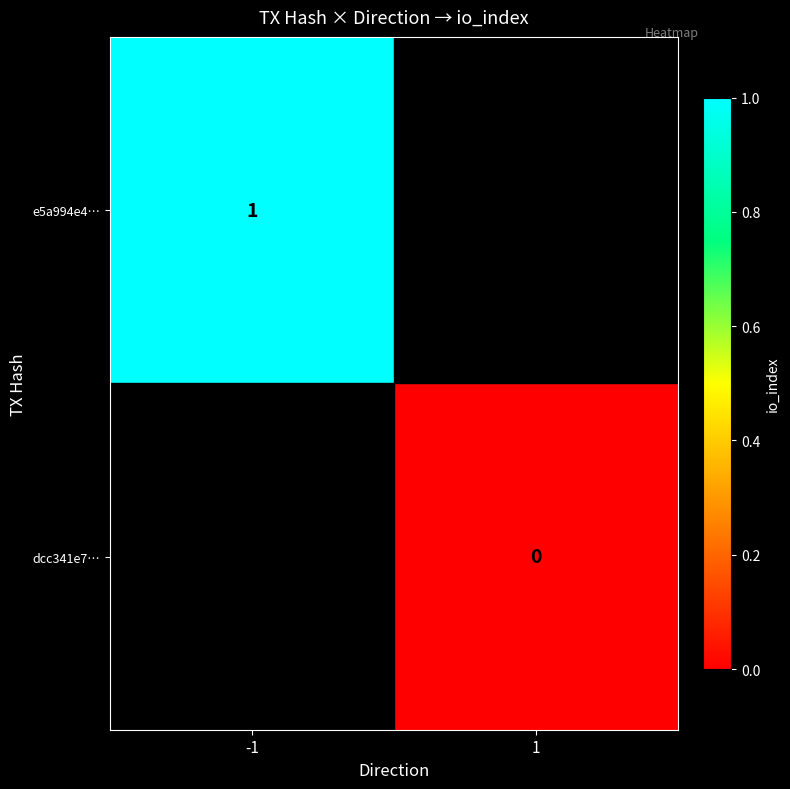

True or false: e5a994e4… has a value of 2 at -1.

False